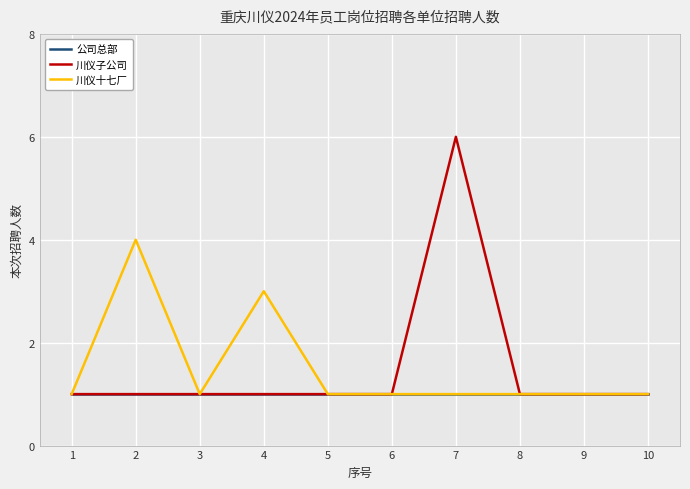

How many lines are shown in the chart?

3